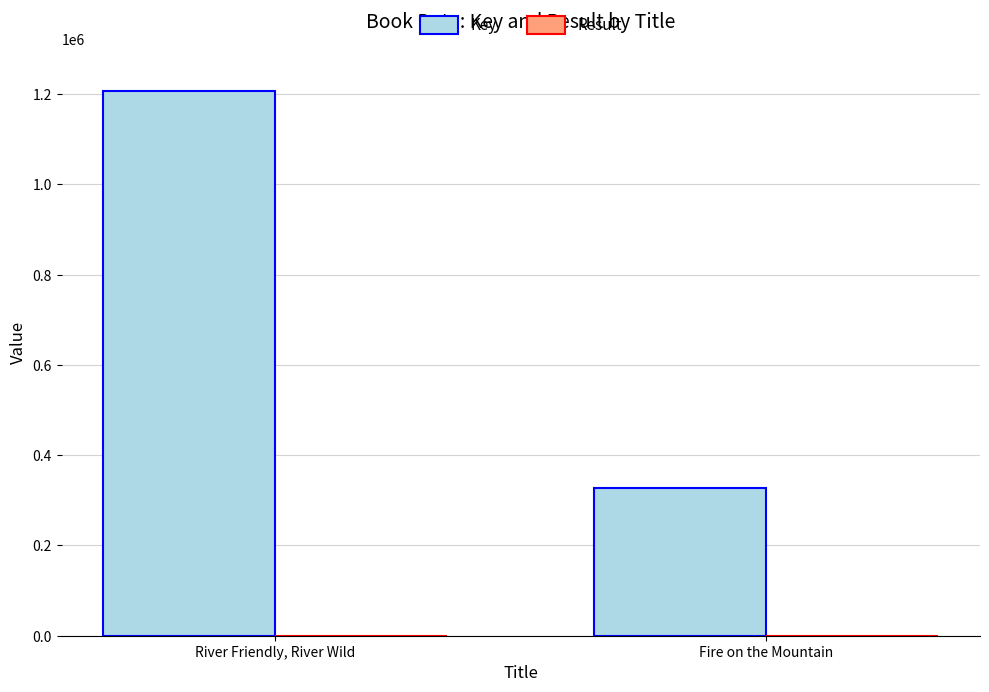

What is the total value across all series at River Friendly, River Wild?

1205521